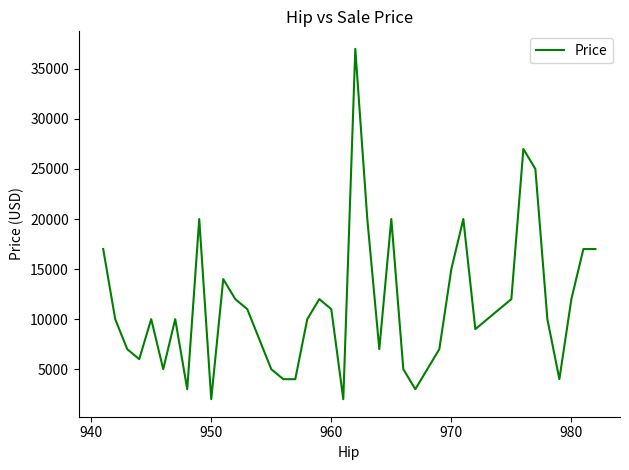

What is the difference between the maximum and minimum values?

35000